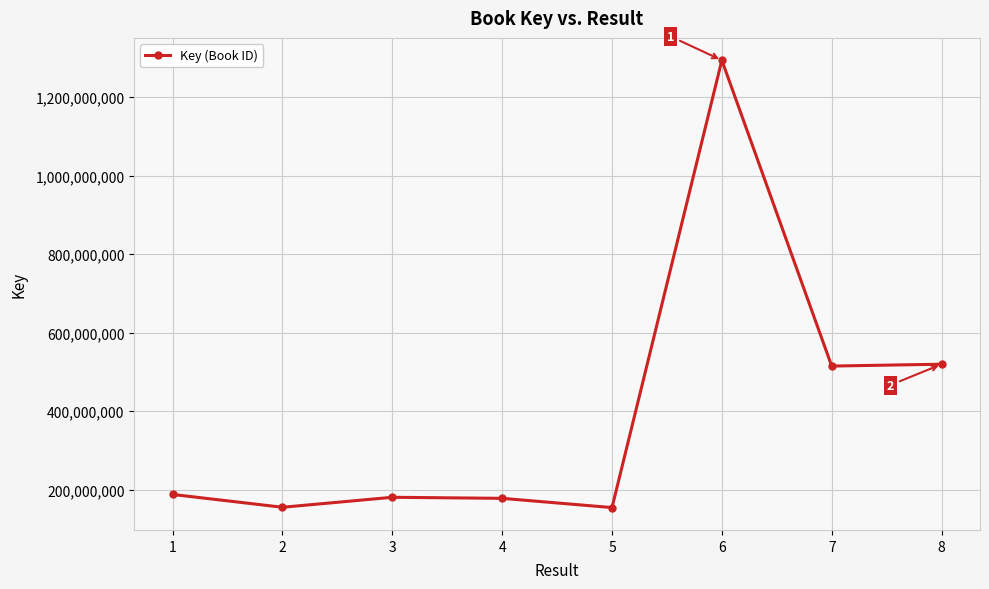

What is the maximum value shown in the chart?

1293736434